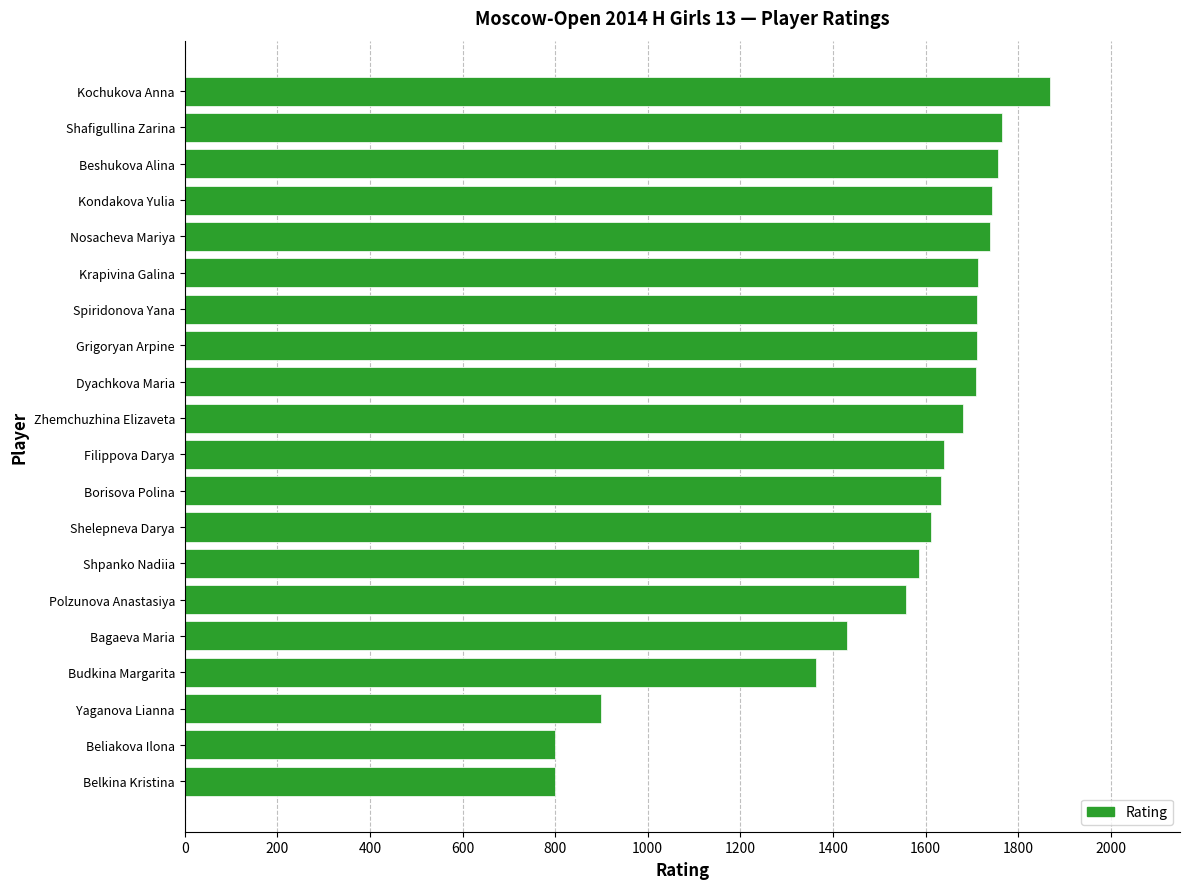

What is the difference between the maximum and minimum values?

1069